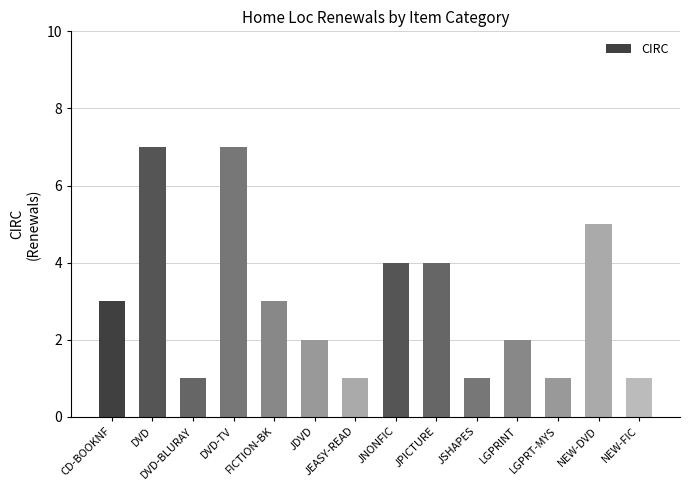

What is the maximum value shown in the chart?

7